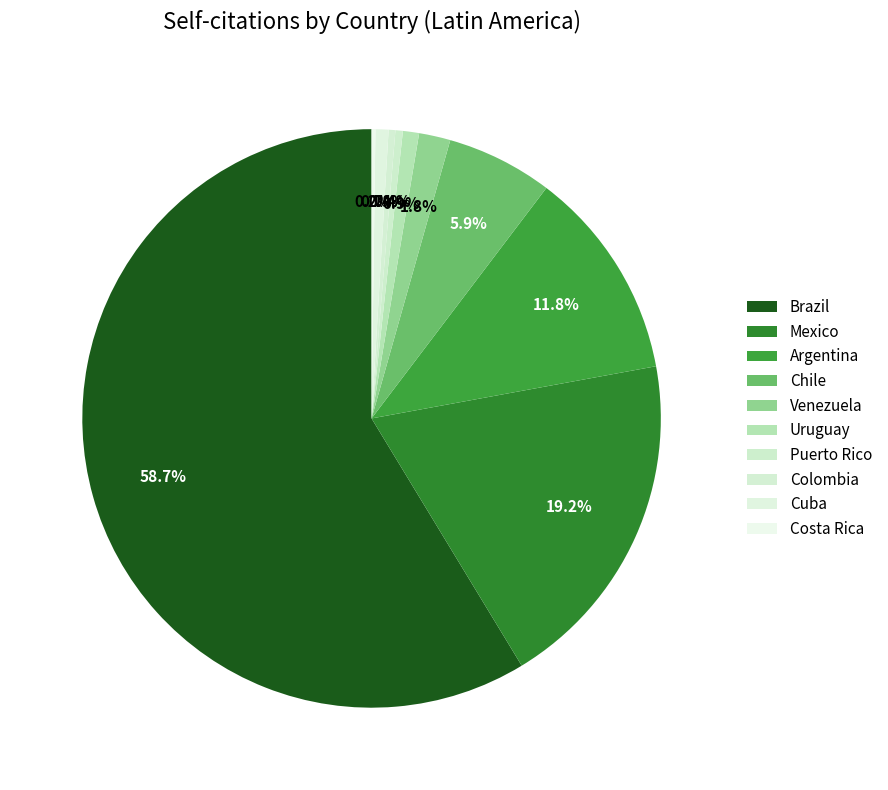

Do Brazil and Cuba together represent more than half of the pie?

Yes